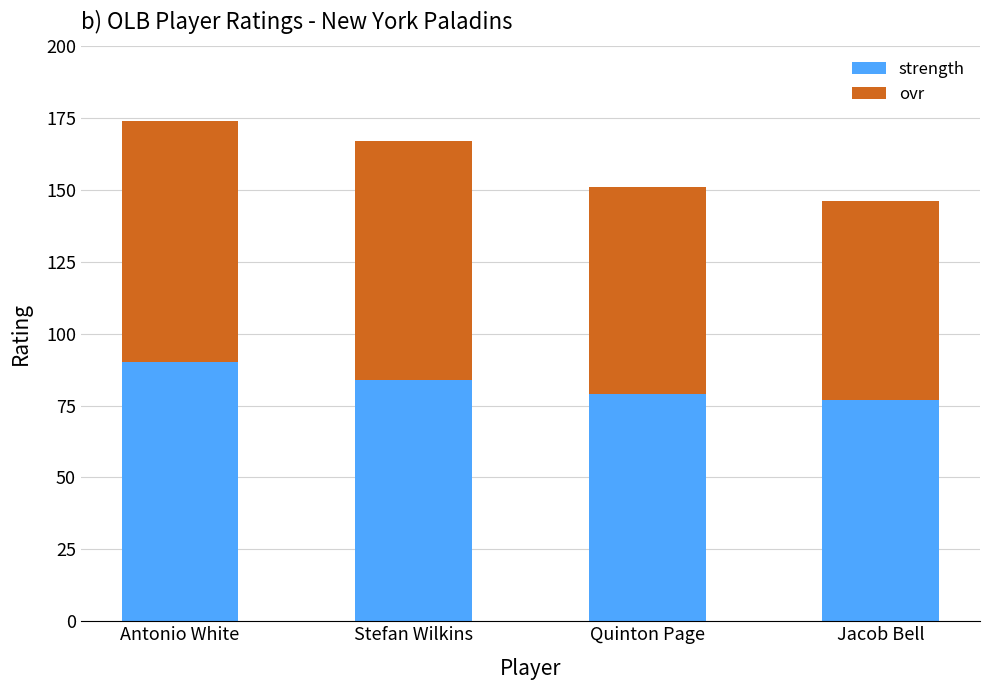

What is the total value across all series at Stefan Wilkins?

167